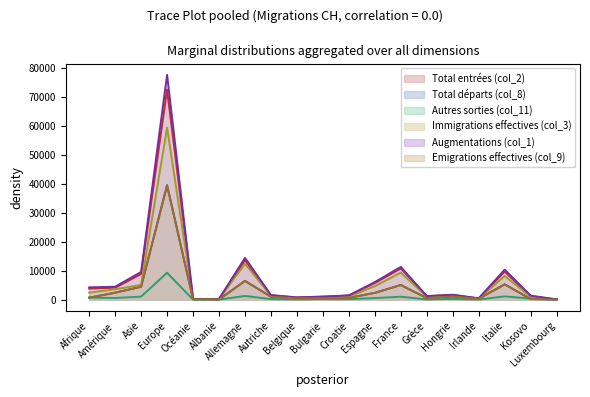

Which category has the lowest value in the Total entrées (col_2) series?

Luxembourg